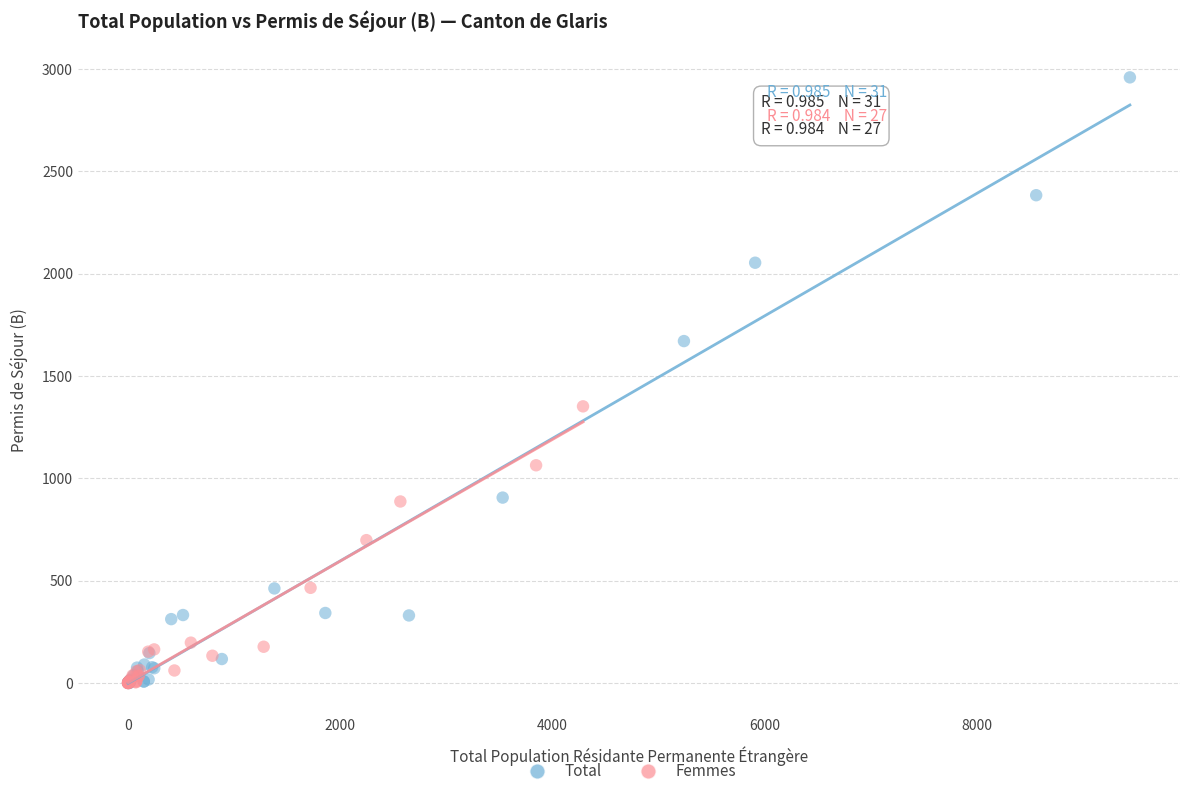

Which series has the largest Y range (max minus min)?

Total